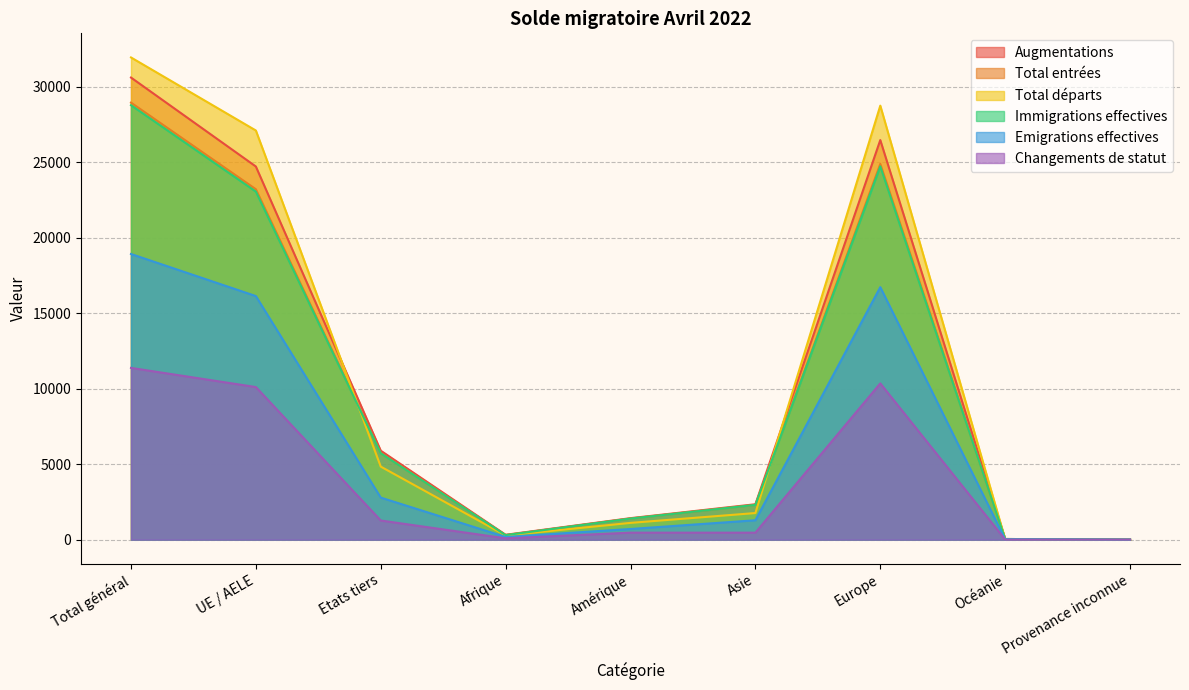

What is the label of the 1st point from the left?

Total général